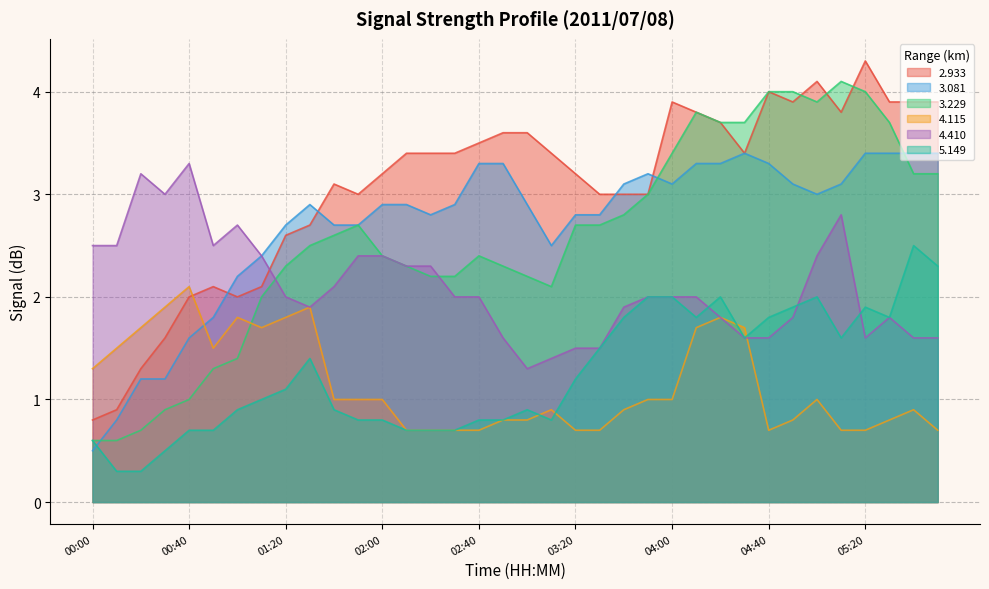

List the labels in order of   4.115 value, smallest first.

02:10, 02:20, 02:30, 02:40, 03:20, 03:30, 04:40, 05:10, 05:20, 05:50, 02:50, 03:00, 04:50, 05:30, 03:10, 03:40, 05:40, 01:40, 01:50, 02:00, 03:50, 04:00, 05:00, 00:00, 00:10, 00:50, 00:20, 01:10, 04:10, 04:30, 01:00, 01:20, 04:20, 00:30, 01:30, 00:40